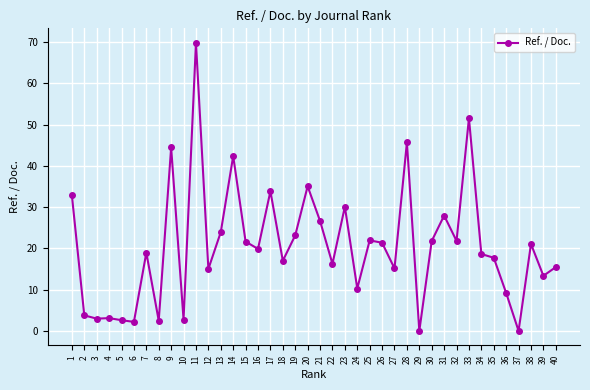

Approximately how many times larger is the value at 20 compared to 9?

0.8